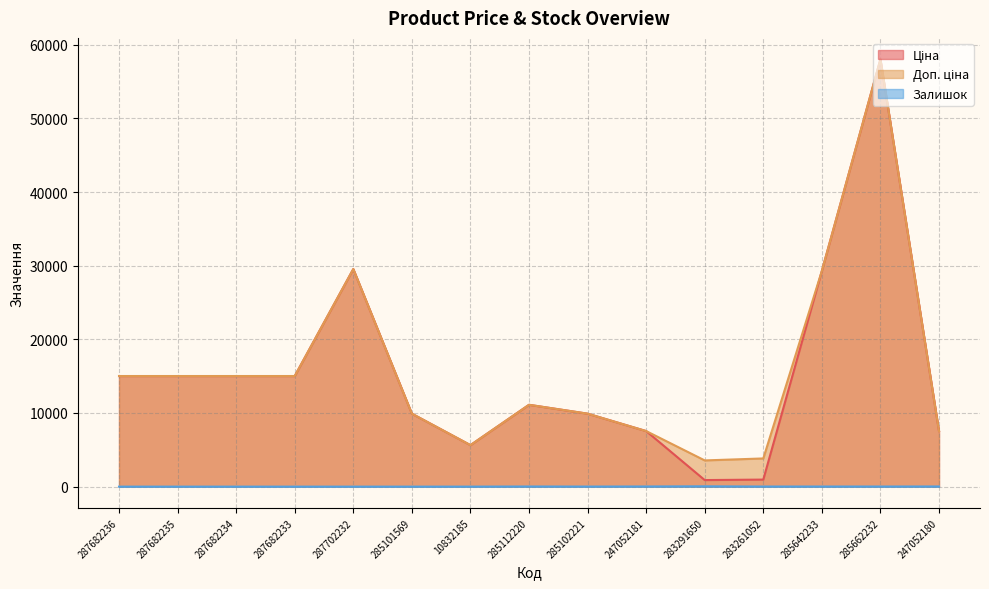

Which category has the lowest value in the Залишок series?

287682236